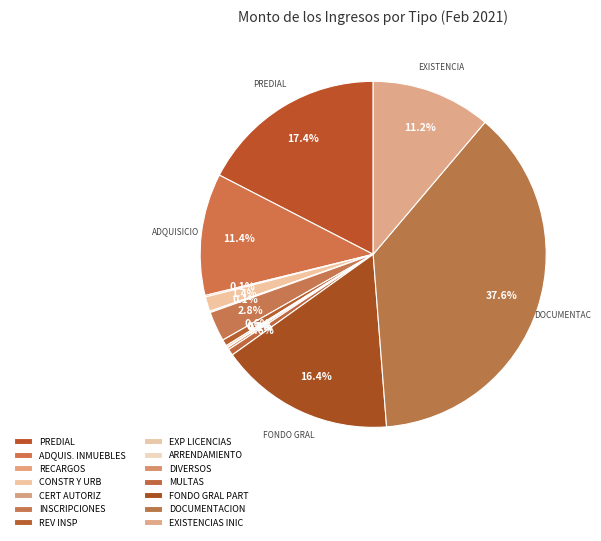

What is the largest slice in the pie chart?

DOCUMENTACION